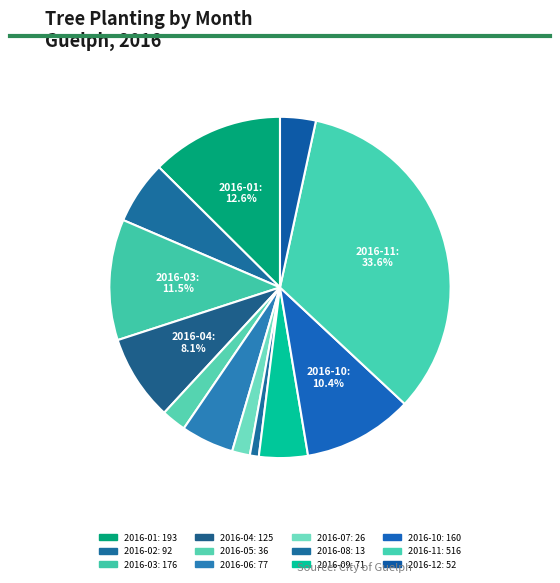

To the nearest percent, what is the difference between the 2016-02 and 2016-04 slice percentages?

2%